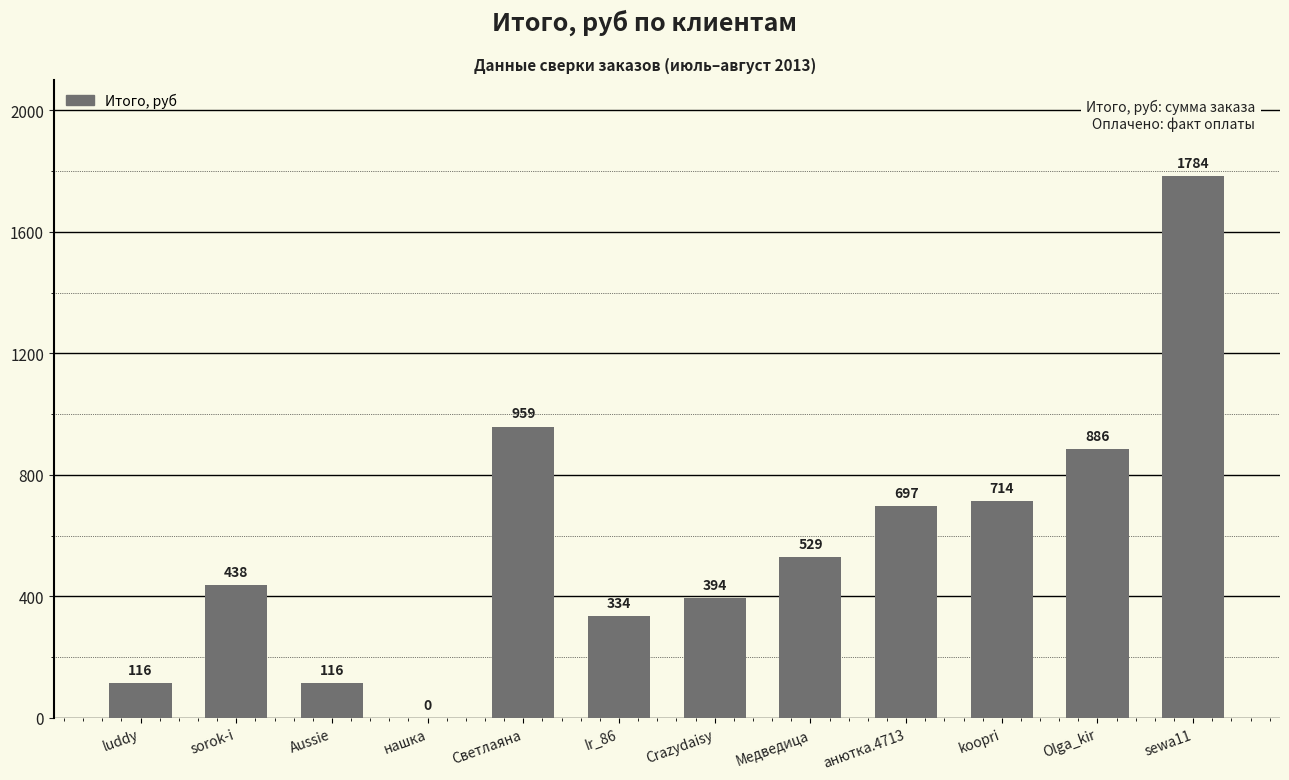

Are the bars horizontal?

No